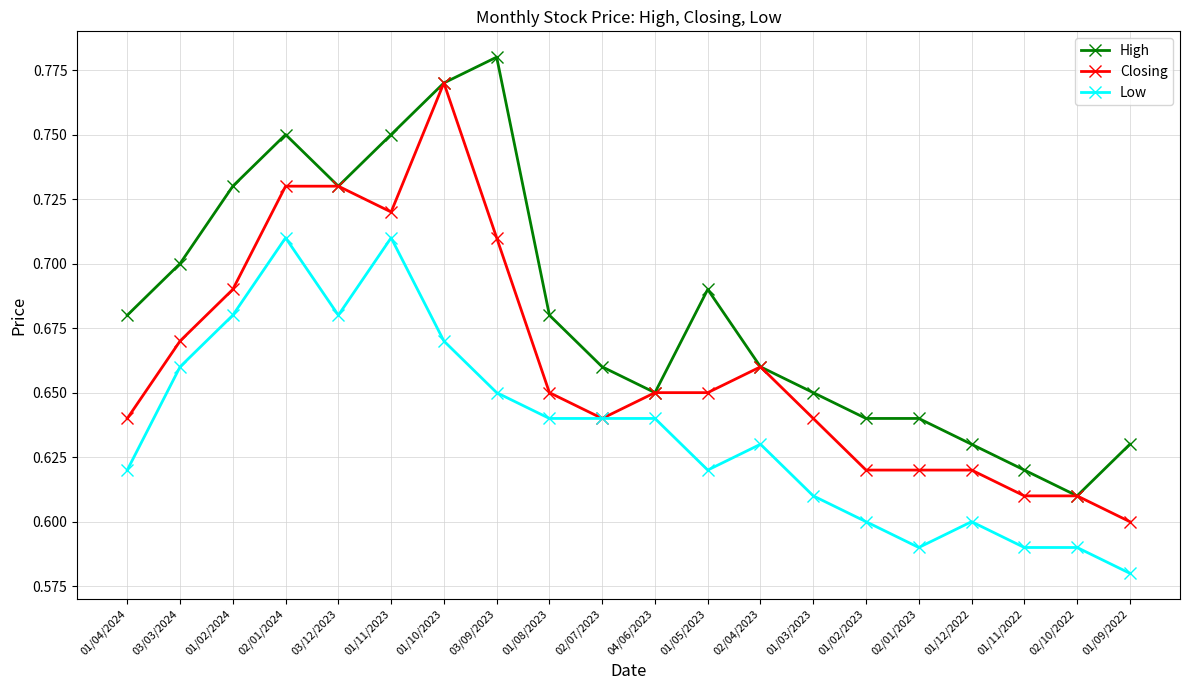

At which category does the chart reach its peak across all series?

03/09/2023